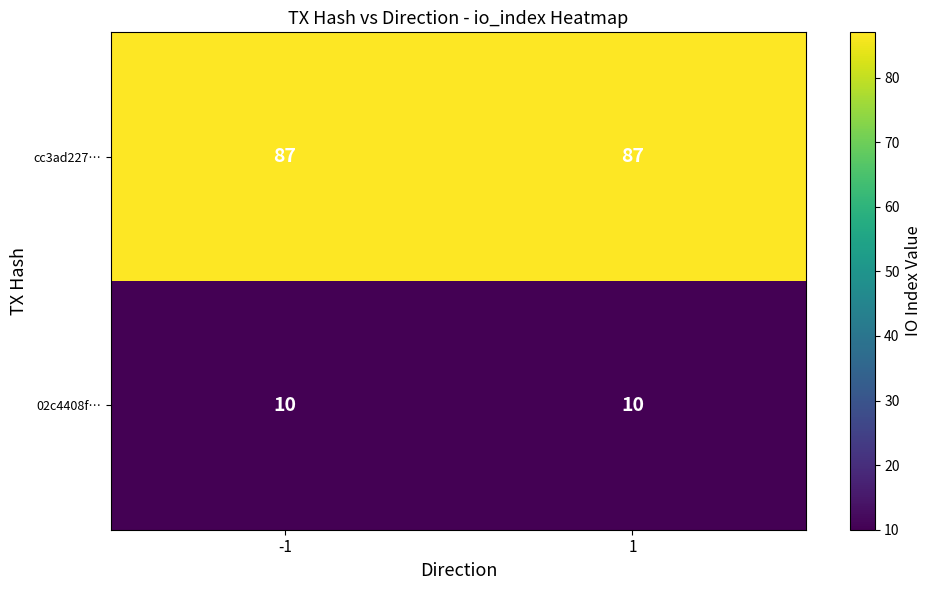

What is the spread (max minus min) of values at -1?

77